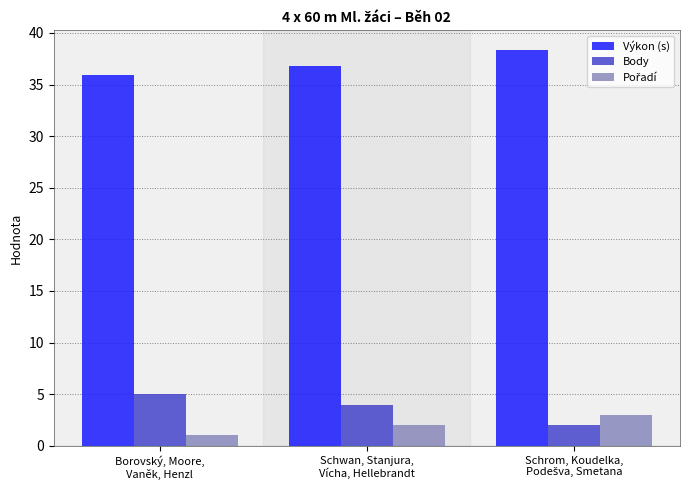

Count the number of data series in this chart.

3